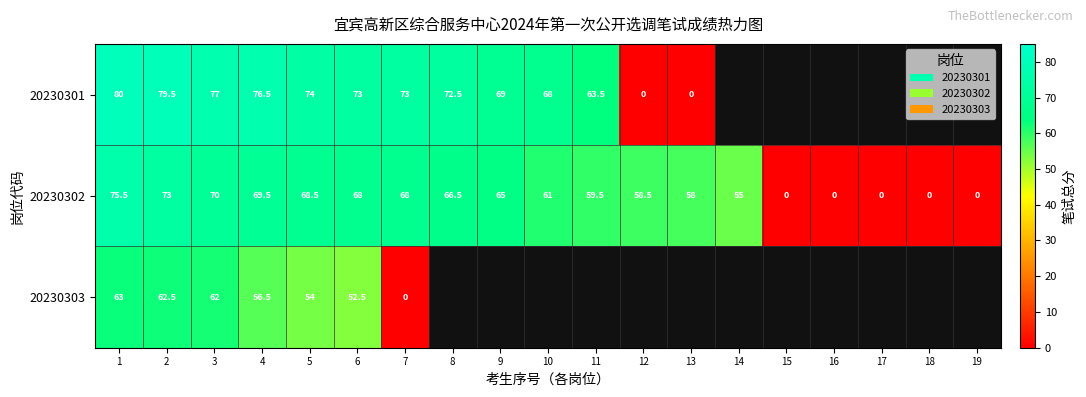

What is the sum of all 20230302 values?

916.0